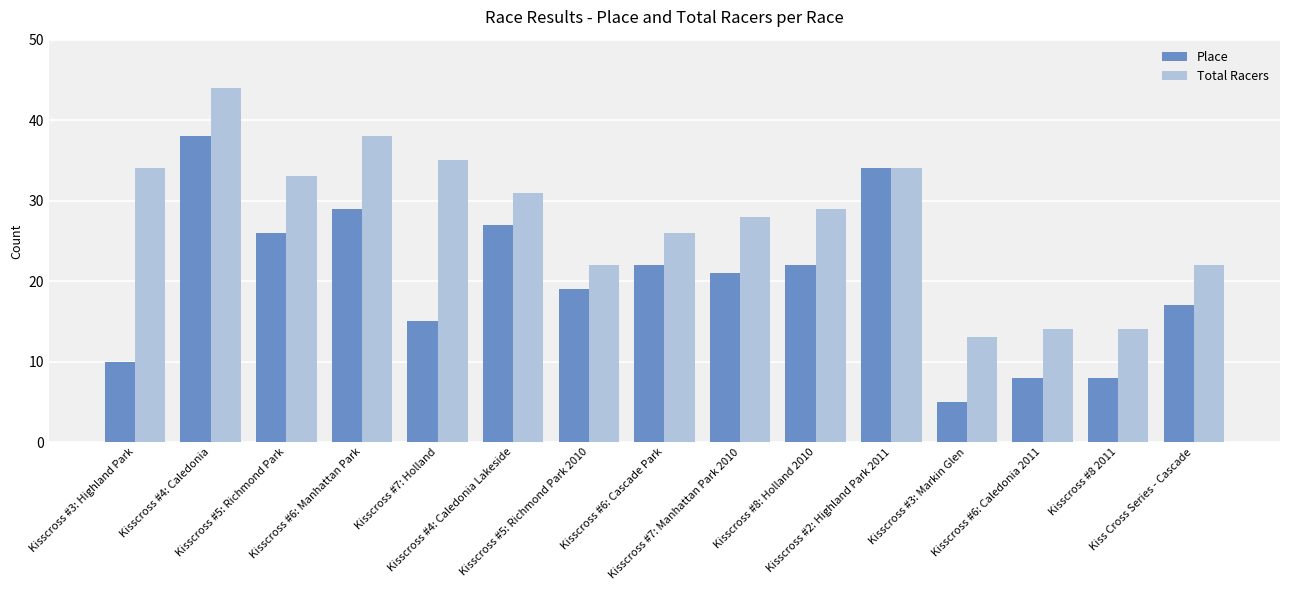

What is the difference between the maximum and second lowest values in the Total Racers series?

30